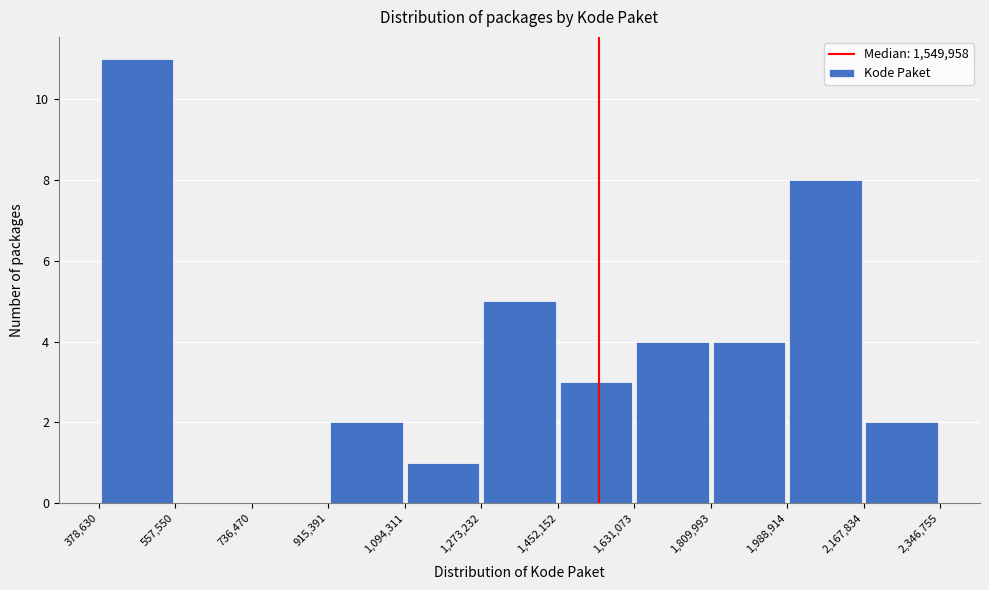

Over which range of the x-axis is the bar tallest?

378,630 to 557,550